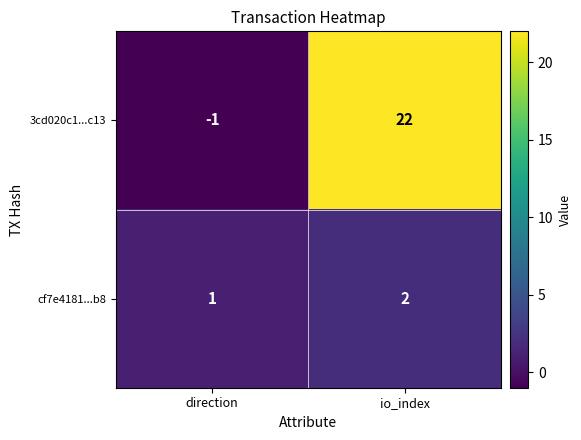

Which series has the largest total across all categories?

3cd020c1...c13